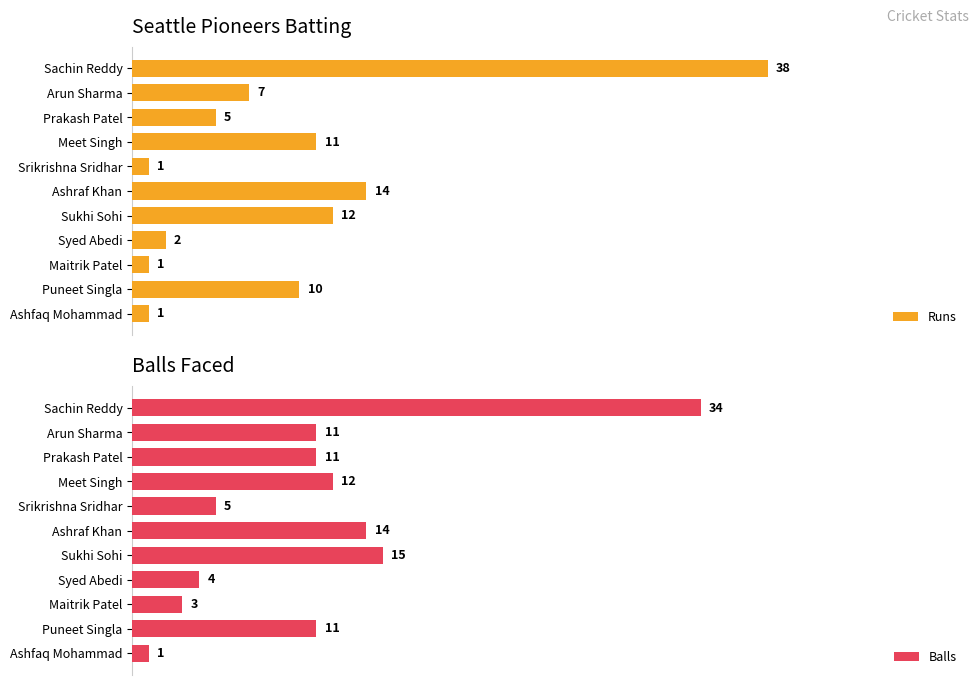

Where is Runs nearest to the value 19?

Ashraf Khan